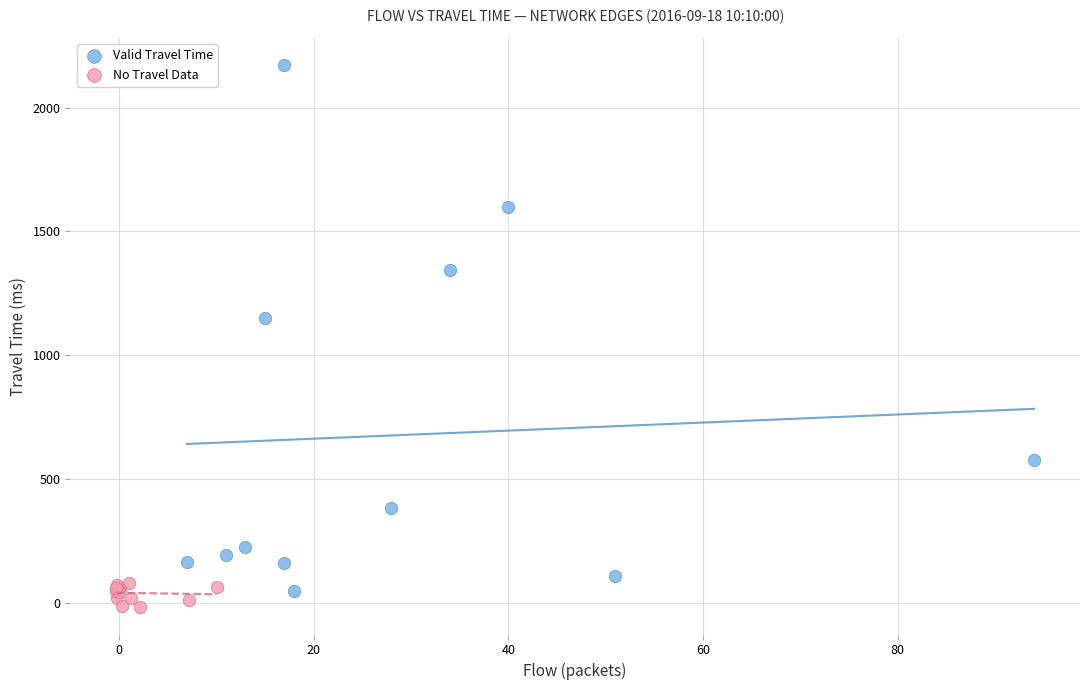

Which series has the widest spread of Y values?

Valid Travel Time